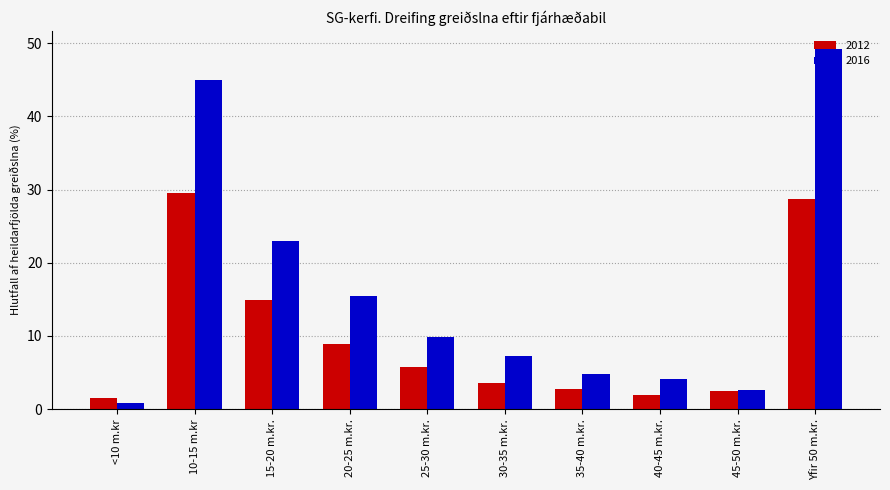

What is the label of the 5th bar from the left?

25-30 m.kr.